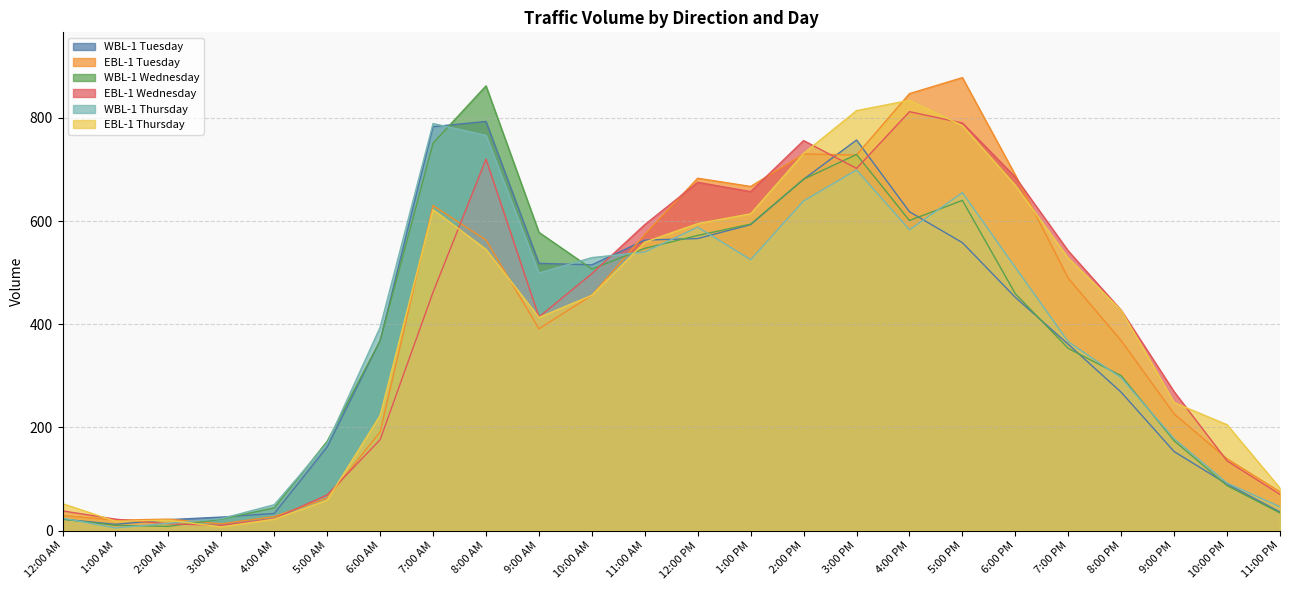

What are all the series names shown in the legend?

WBL-1 Tuesday, EBL-1 Tuesday, WBL-1 Wednesday, EBL-1 Wednesday, WBL-1 Thursday, EBL-1 Thursday